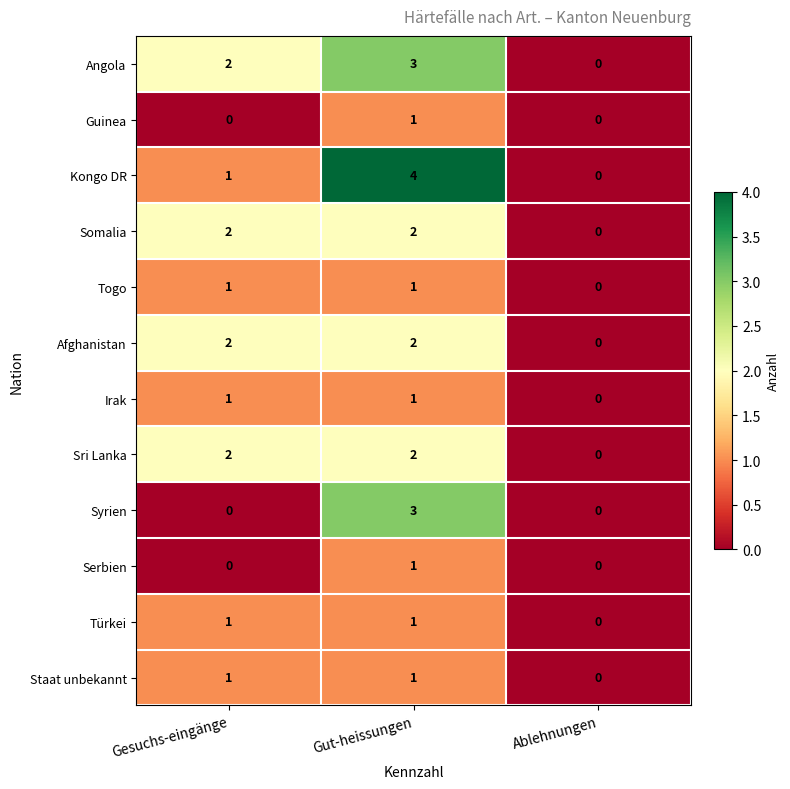

The Afghanistan series shows 1 at Gut-heissungen. True or false?

False